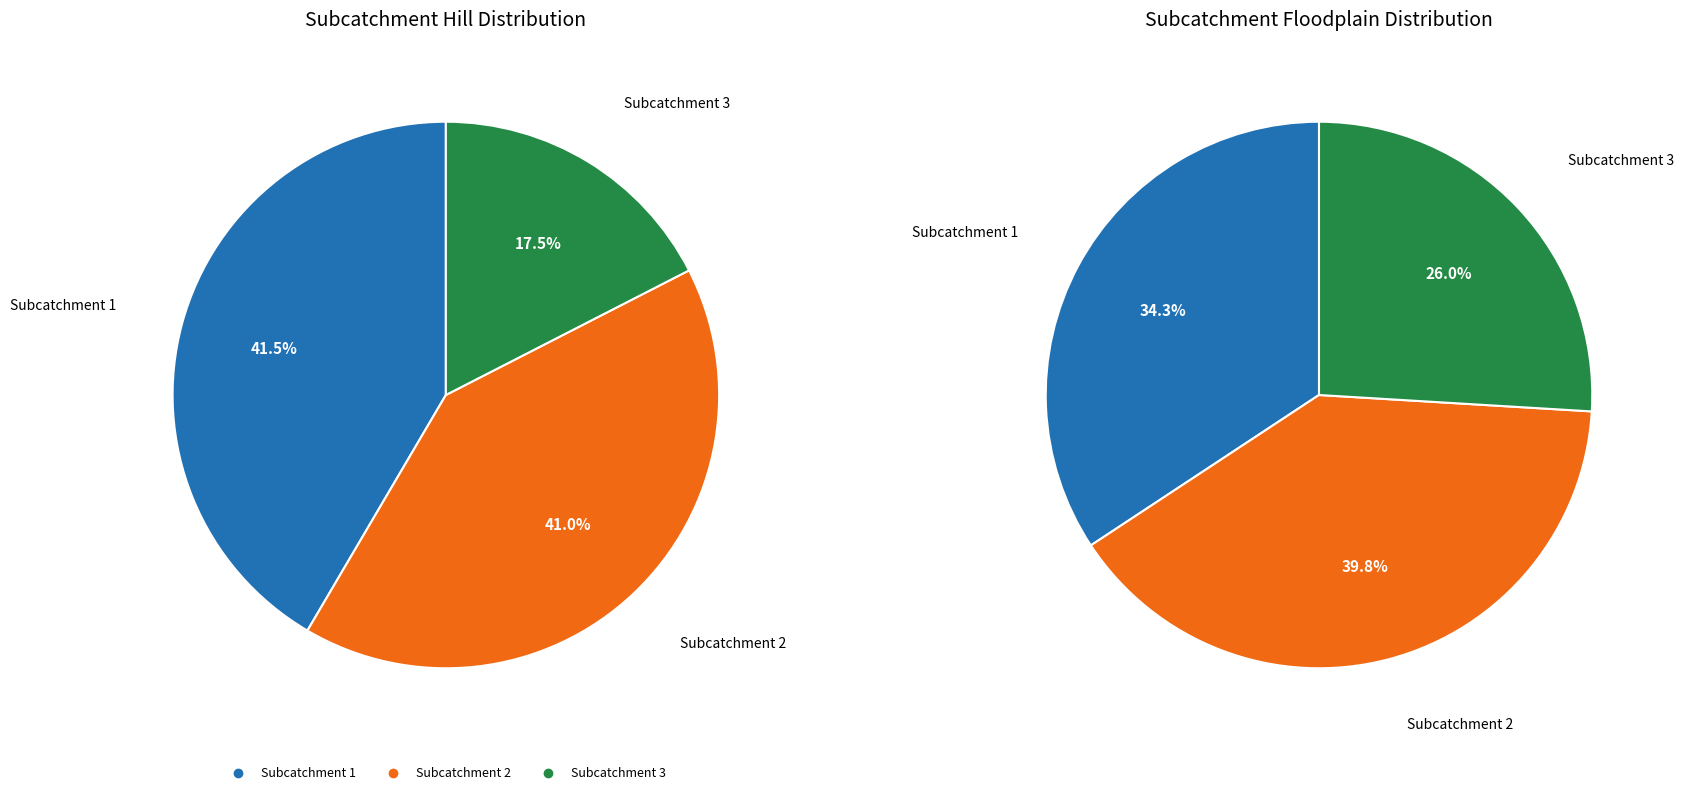

Does Subcatchment 3 represent more than half of the total?

No